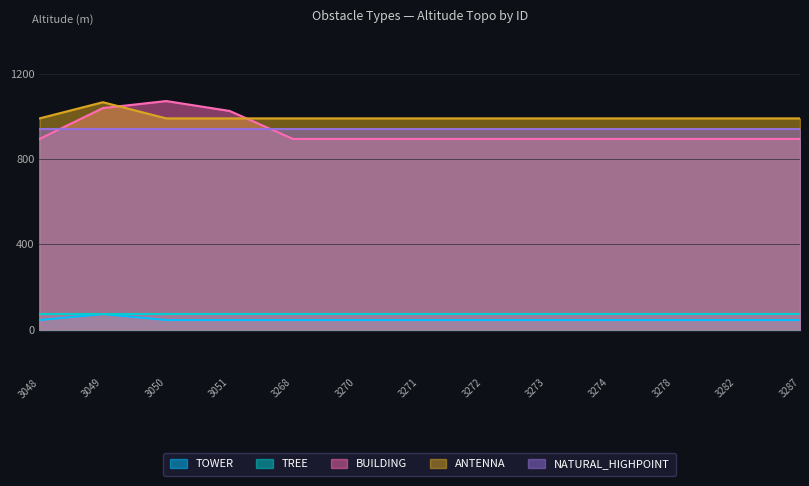

What is the maximum value shown in the chart?

1071.5